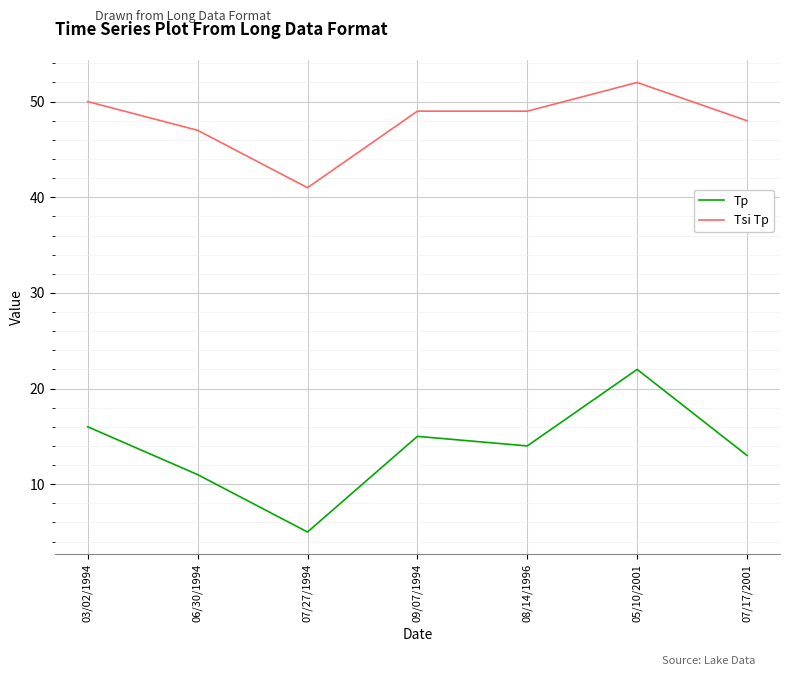

At which label is Tp closest to 13?

07/17/2001